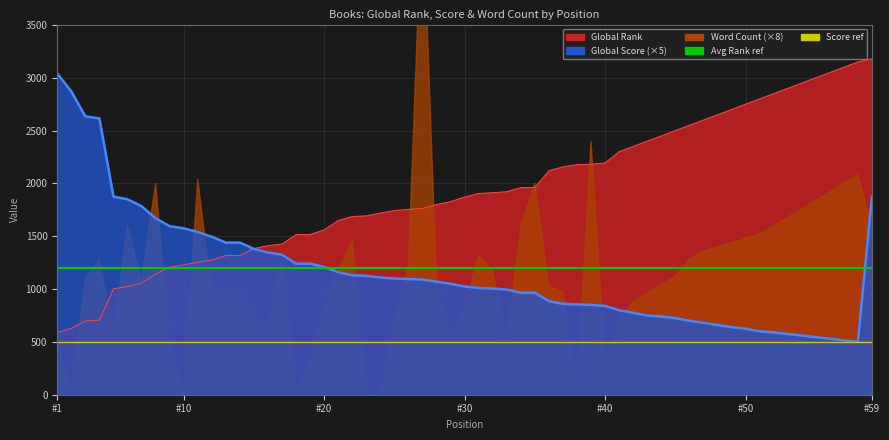

Which category has the lowest value across all series?

#1